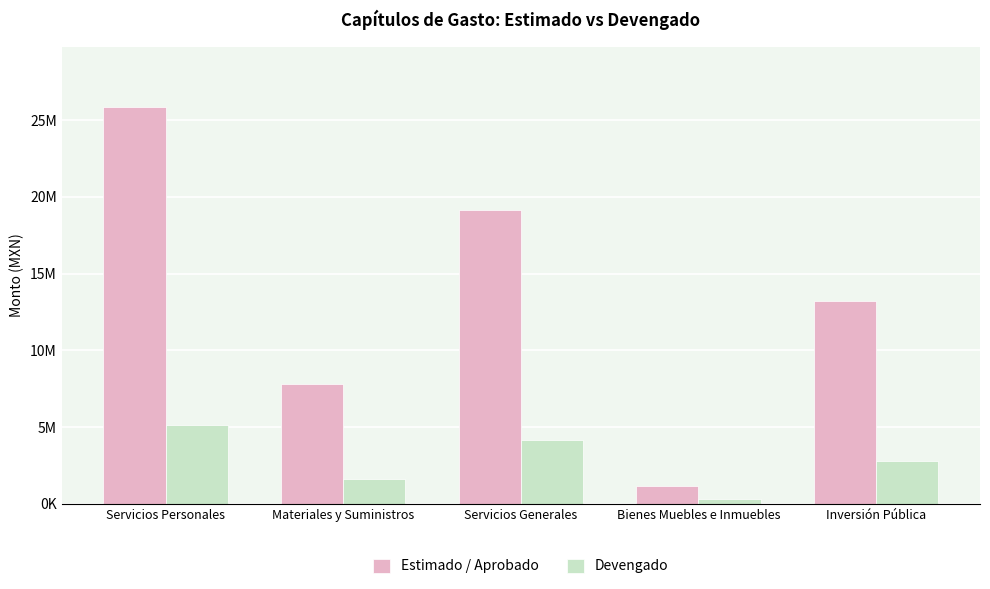

What is the difference between the maximum and minimum values in the Devengado series?

4815837.4